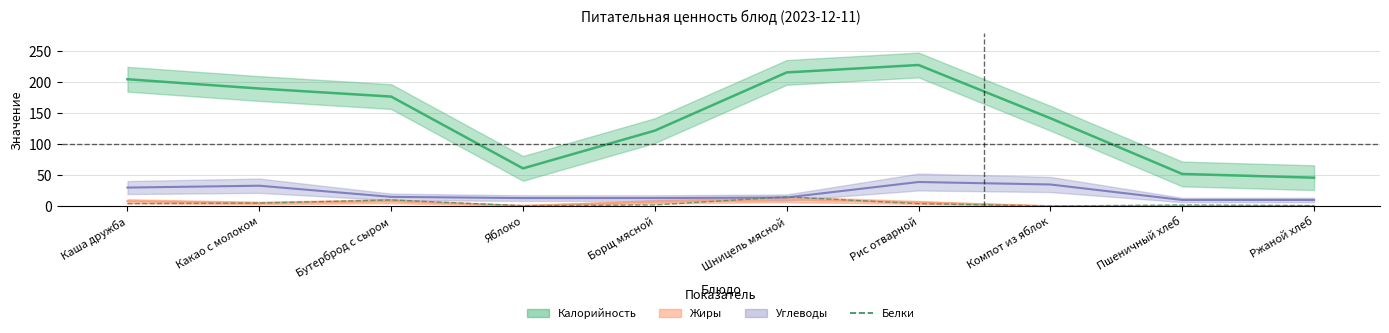

How many points are lower than both their immediate neighbors (excluding endpoints)?

2